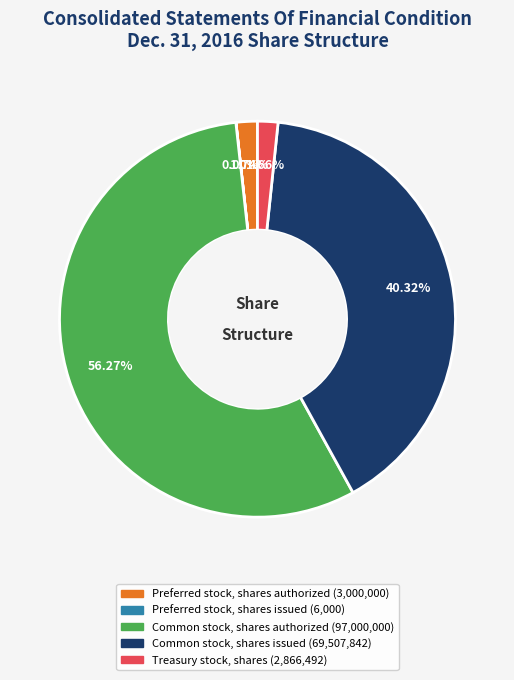

Combined, do Preferred stock, shares authorized and Common stock, shares authorized account for over 50%?

Yes